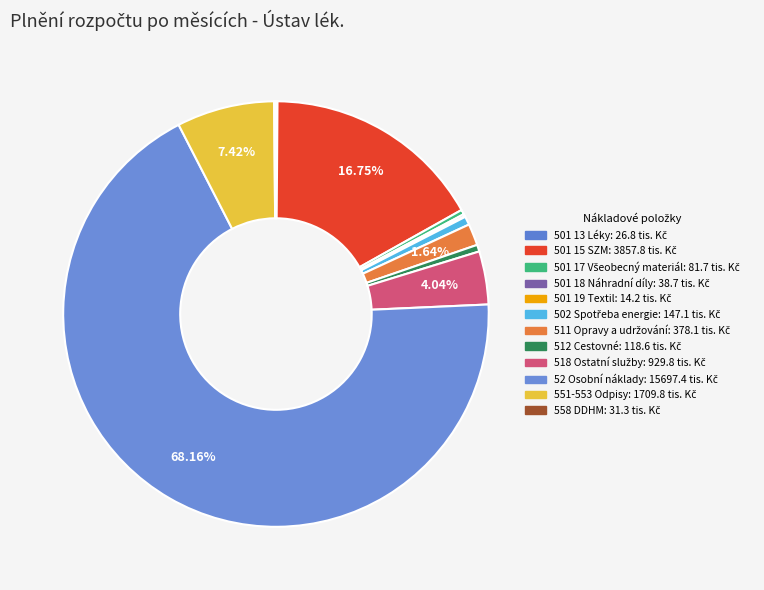

Which category has the biggest portion of the pie?

52 Osobní náklady